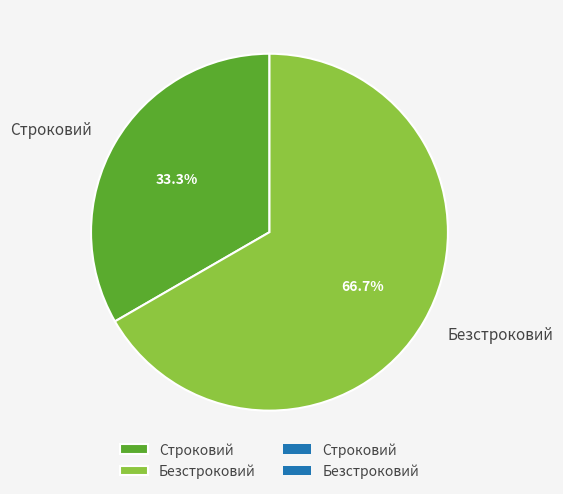

The Безстроковий slice represents 67% of the pie. True or false?

True